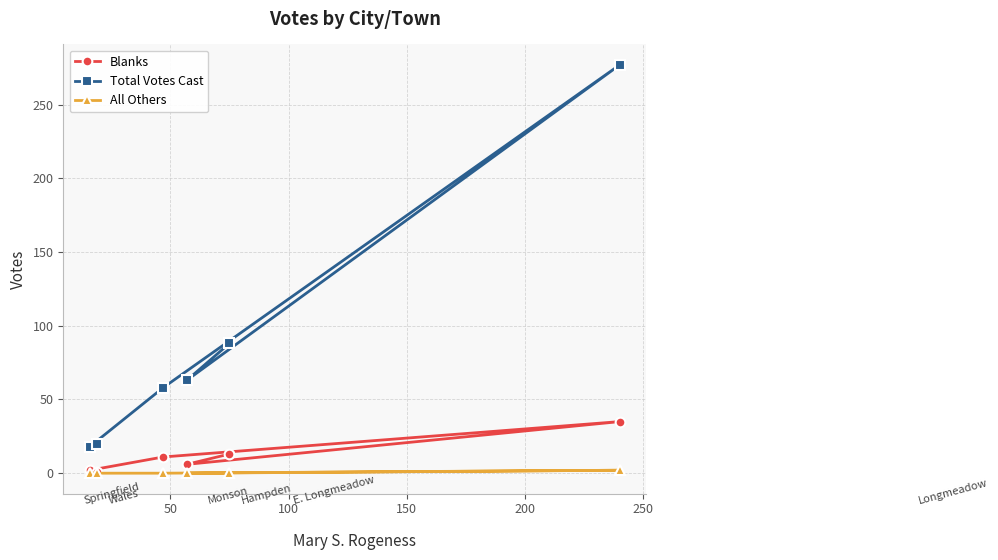

Rank the series by their maximum value, from lowest to highest.

All Others, Blanks, Total Votes Cast